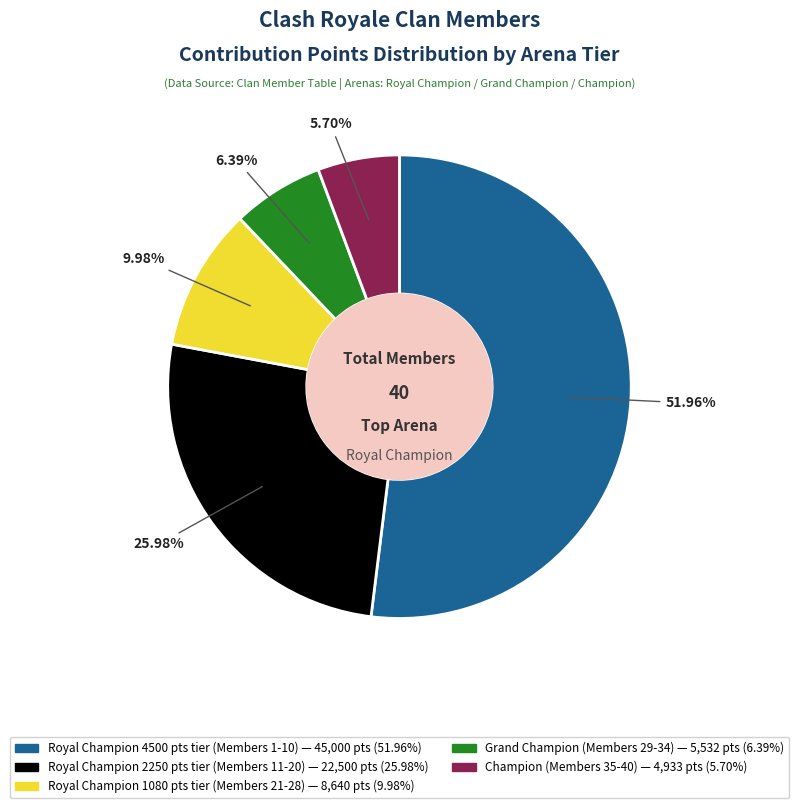

Does any single category account for the majority?

Yes